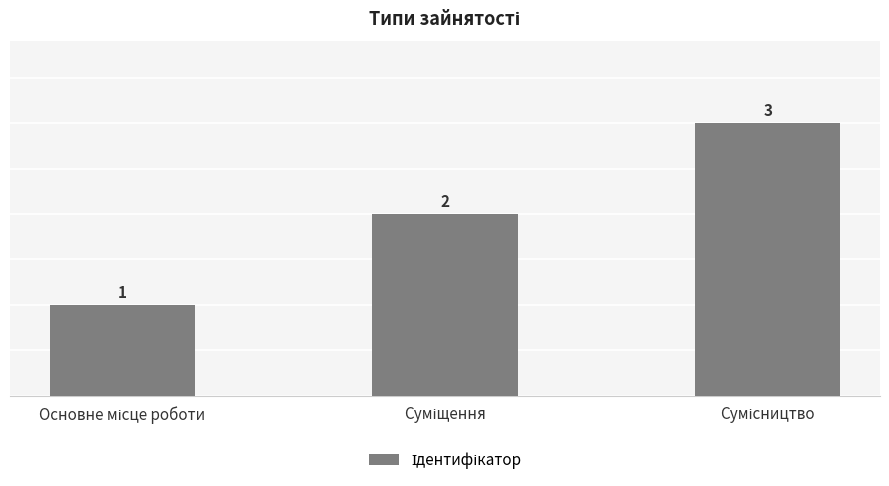

Does the chart contain stacked bars?

No